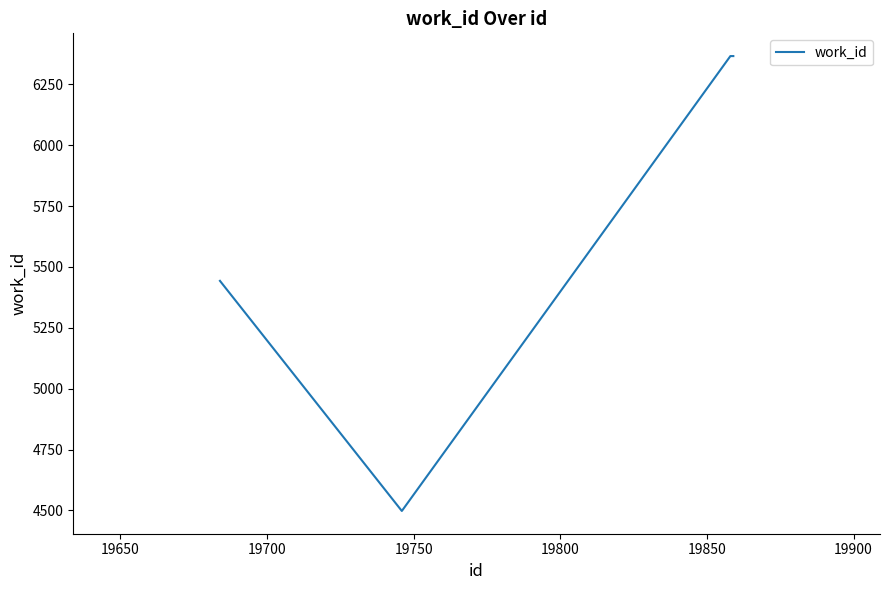

What is the sum of all values?

22673